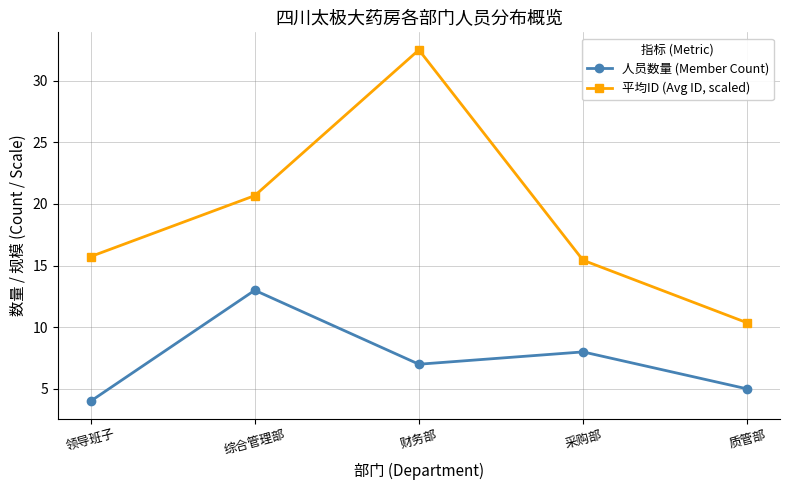

What is the value of the 人员数量 (Member Count) point at the 1st from the left?

4.0